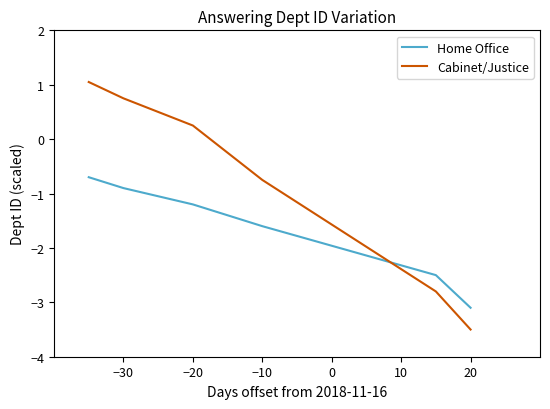

How many values in Cabinet/Justice are below zero?

4